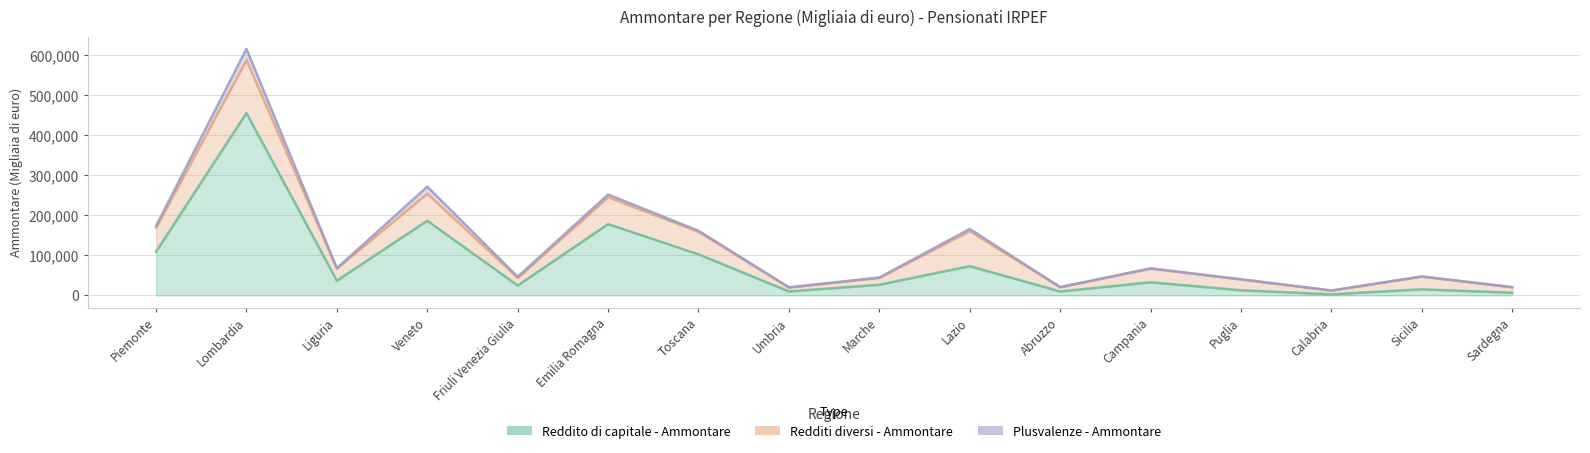

Rank the series at Emilia Romagna from highest to lowest value.

Reddito di capitale - Ammontare, Redditi diversi - Ammontare, Plusvalenze - Ammontare